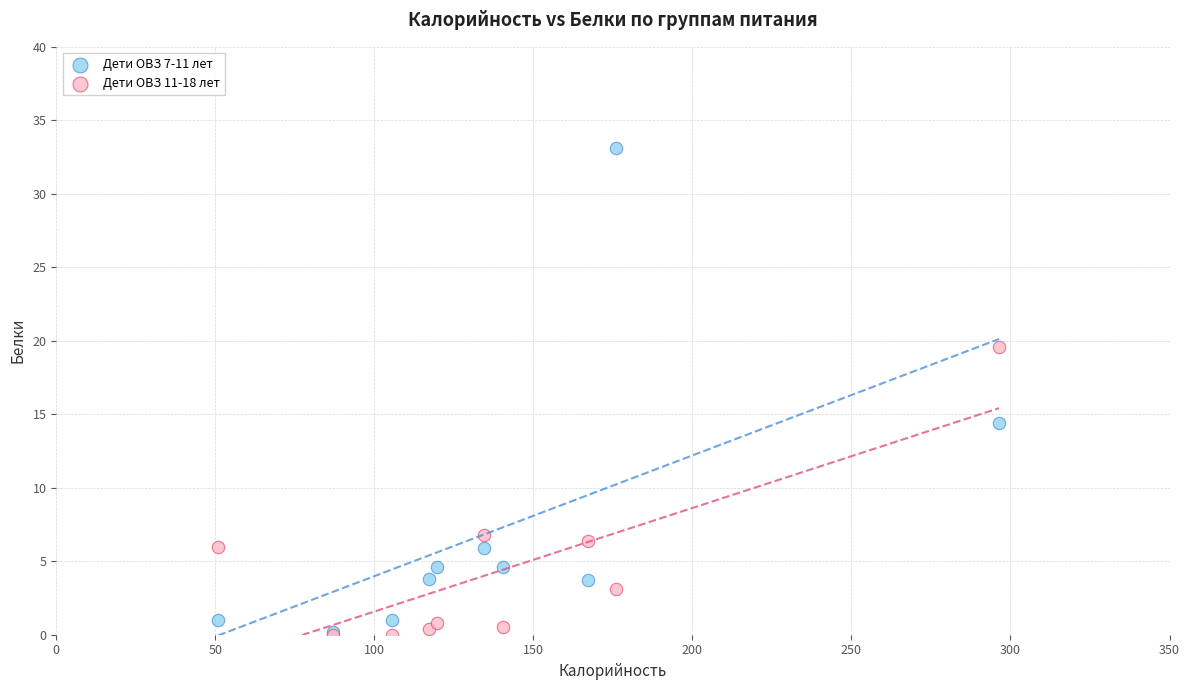

Across all series, what Y value is closest to 16?

14.4